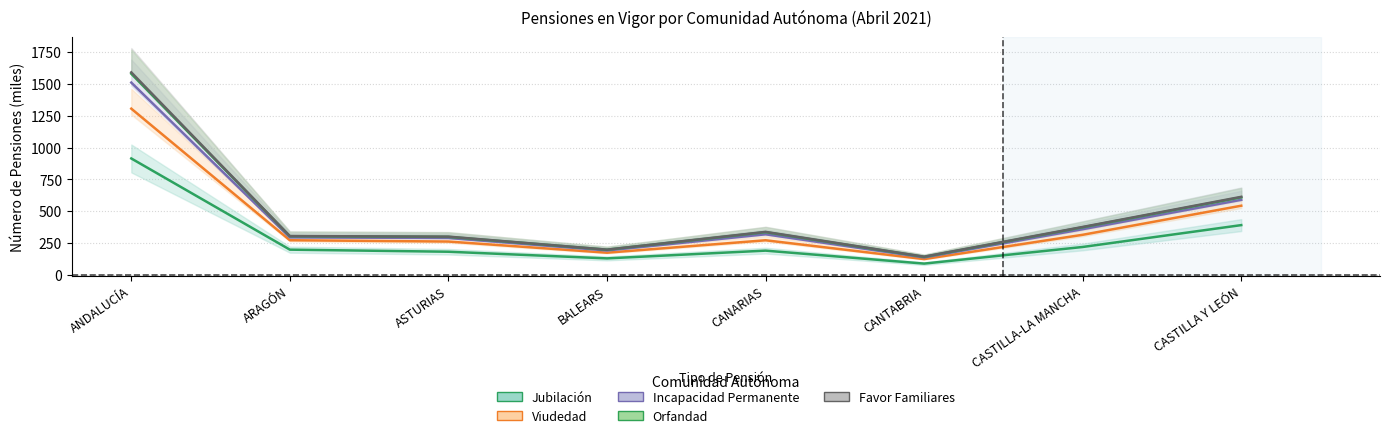

Is it true that Favor Familiares equals 173.8 at BALEARS?

True